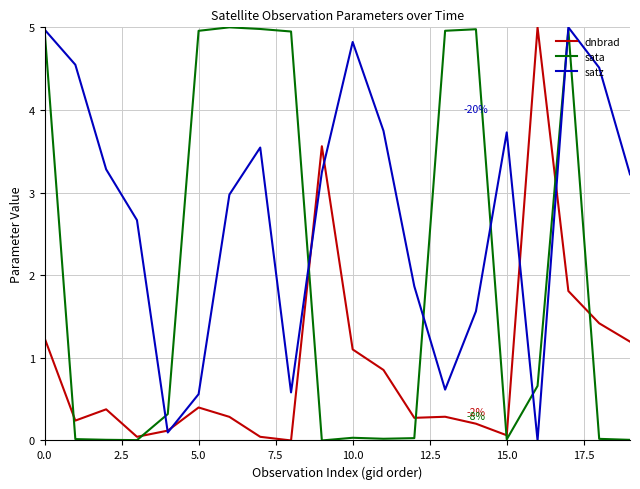

Which series has the largest total across all categories?

satz